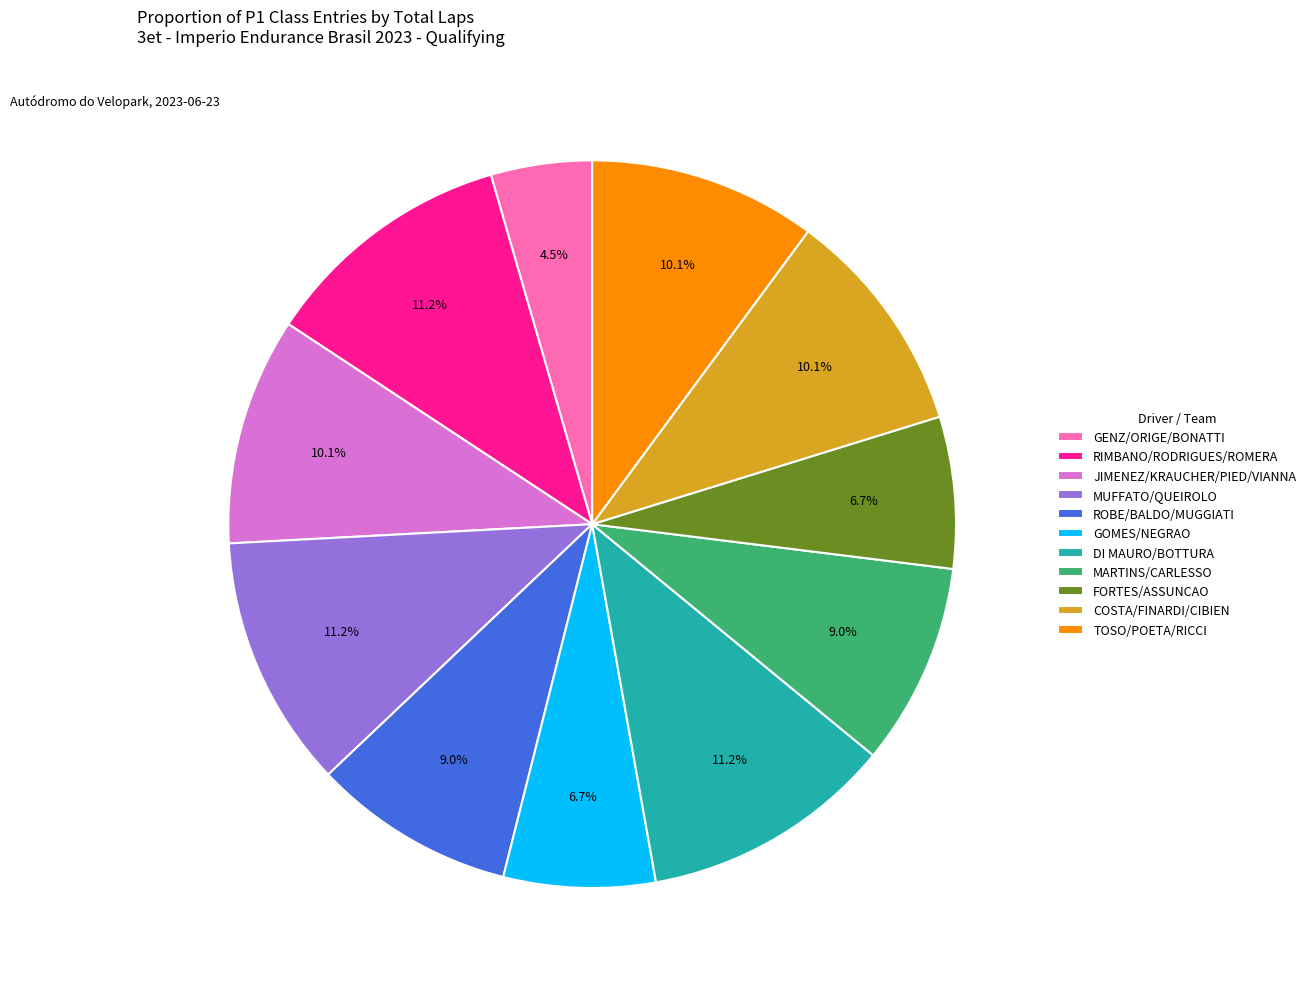

Between FORTES/ASSUNCAO and GENZ/ORIGE/BONATTI, which is larger?

FORTES/ASSUNCAO